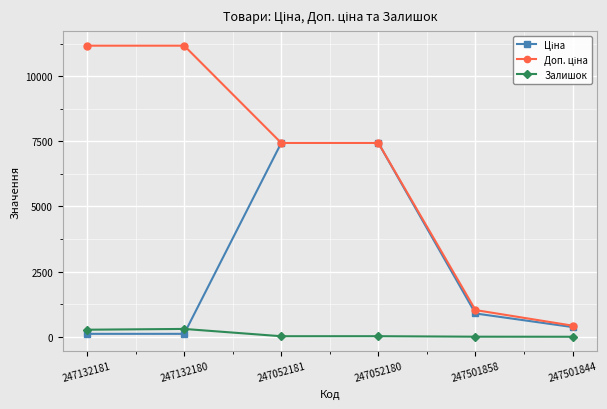

At how many categories does at least one series exceed 4363?

4